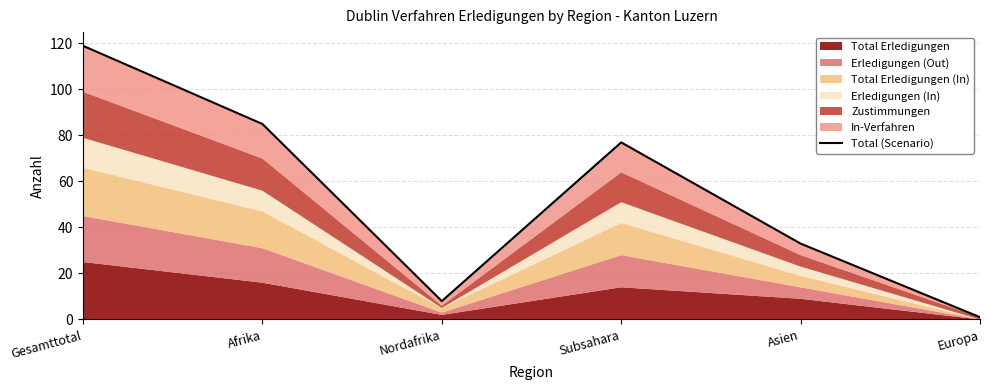

Reading right to left, extract all data points from this chart.

Europa=1	Asien=33	Subsahara=77	Nordafrika=8	Afrika=85	Gesamttotal=119